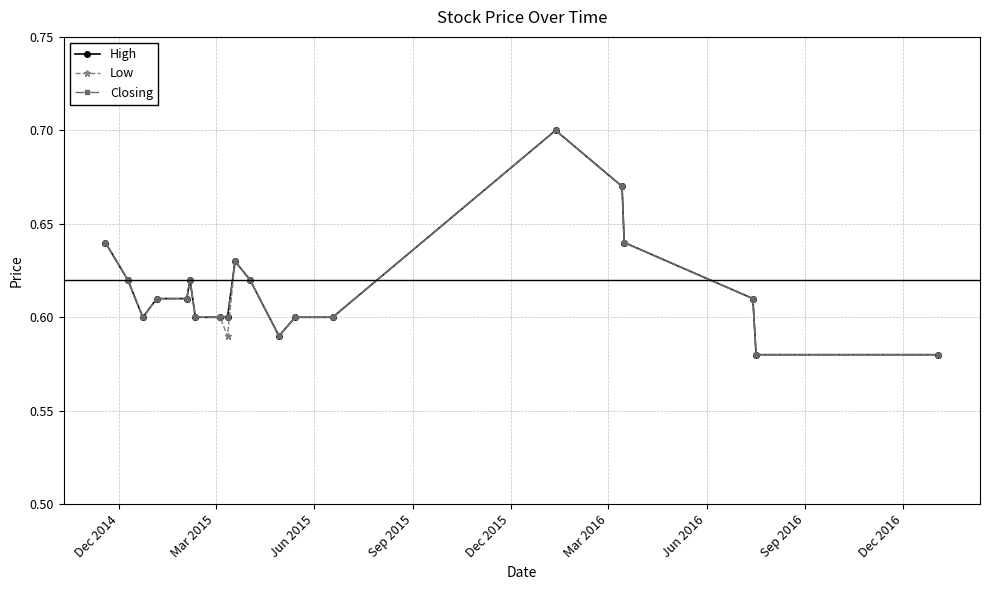

Which series has the largest total across all categories?

High